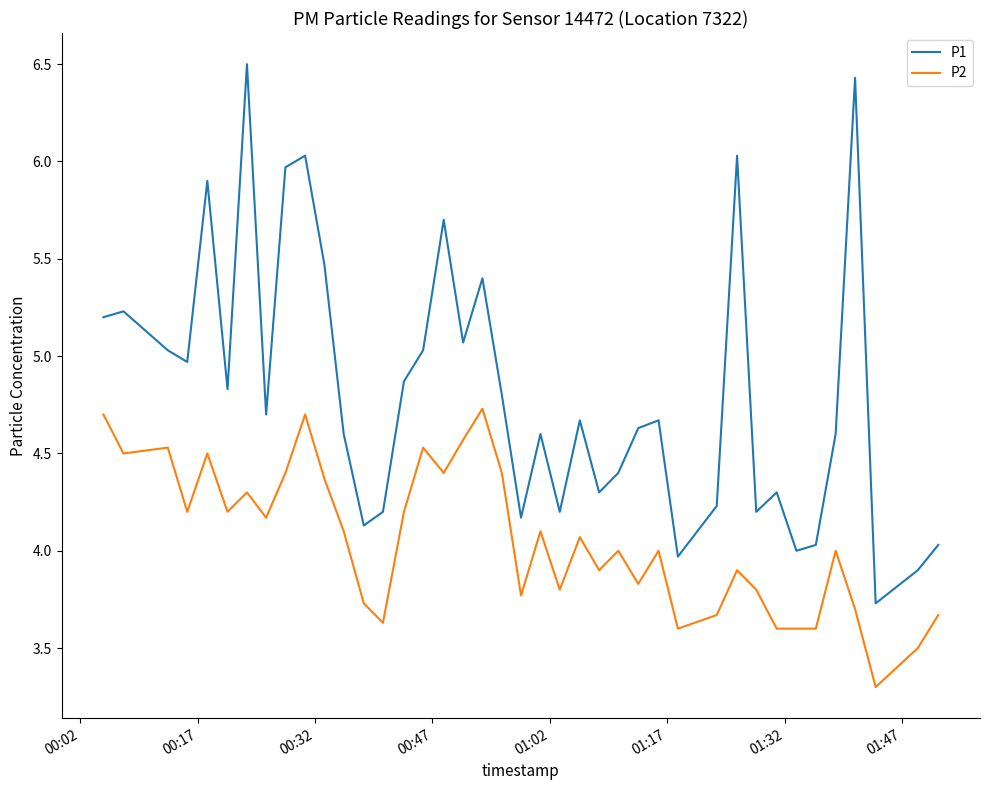

True or false: P1 and P2 cross at least once.

False